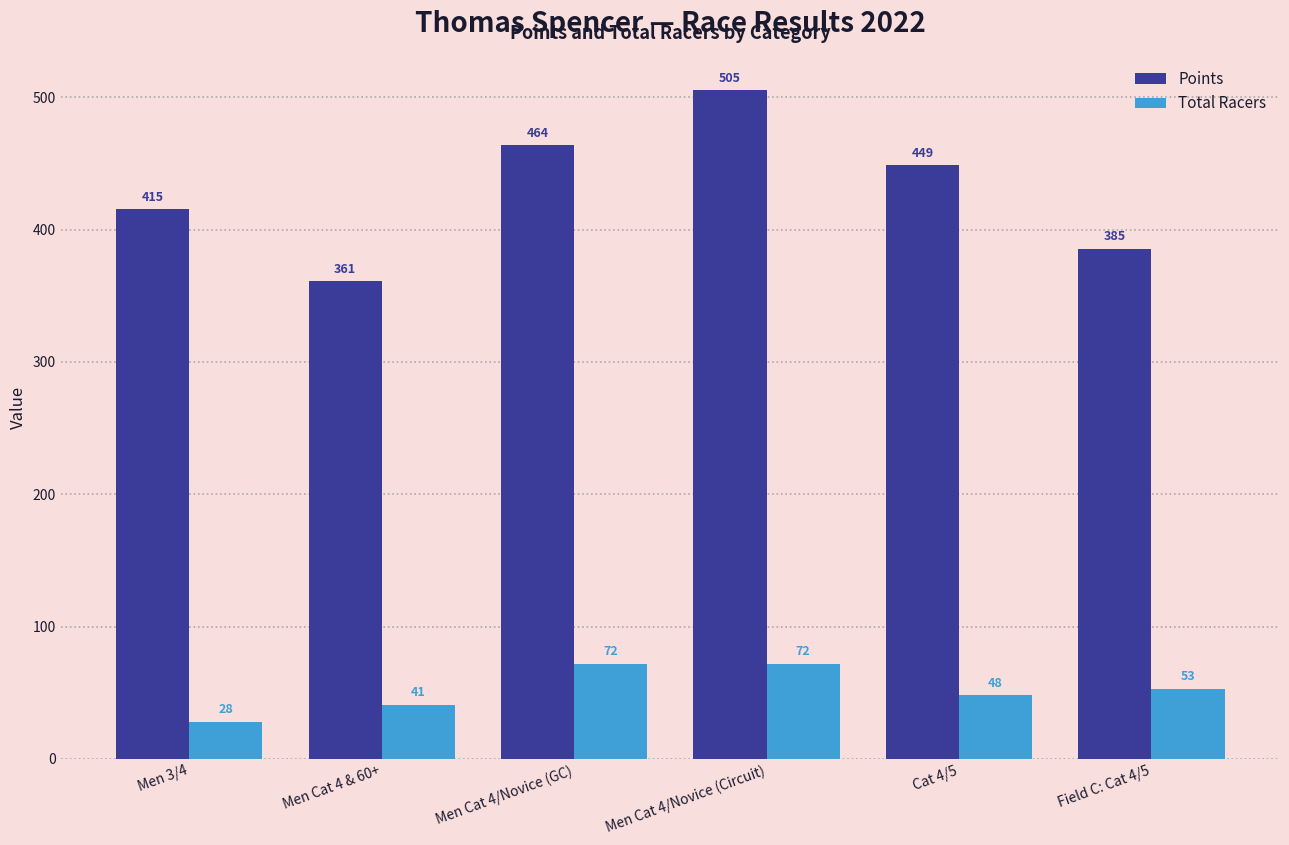

What is the minimum value shown in the chart?

28.0